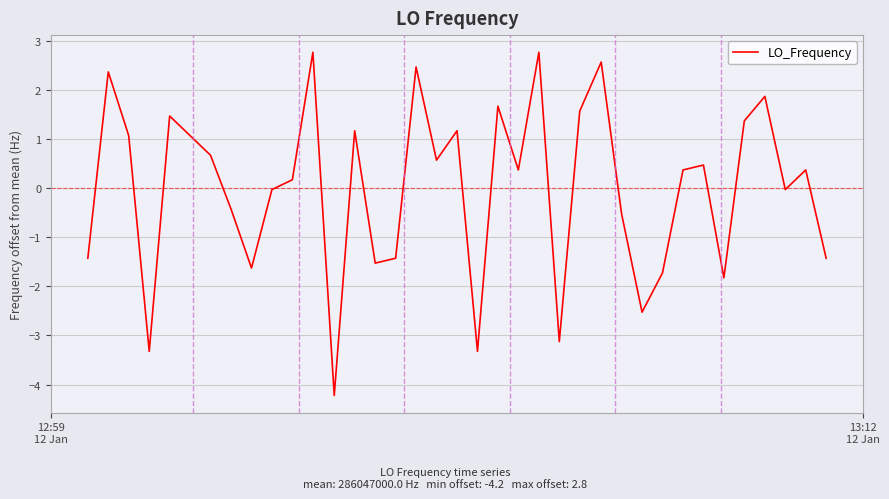

What is the smallest value displayed?

-4.2